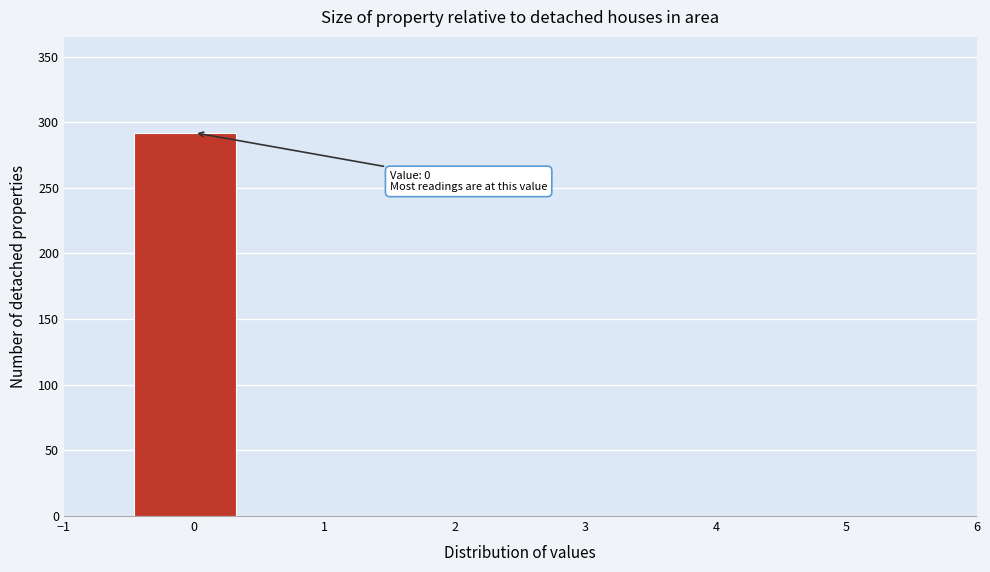

Which range on the x-axis has the tallest bar?

-0.5 to 0.4